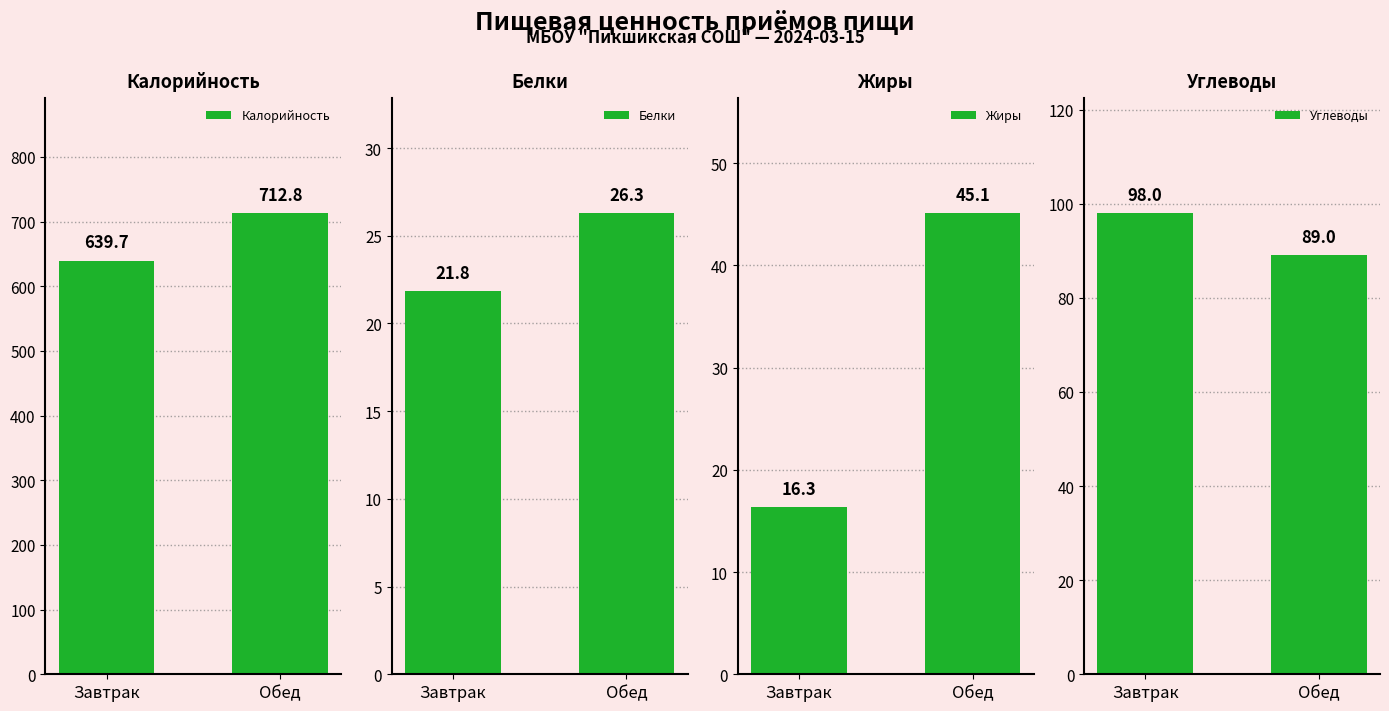

What is the total value across all series at Завтрак?

775.8